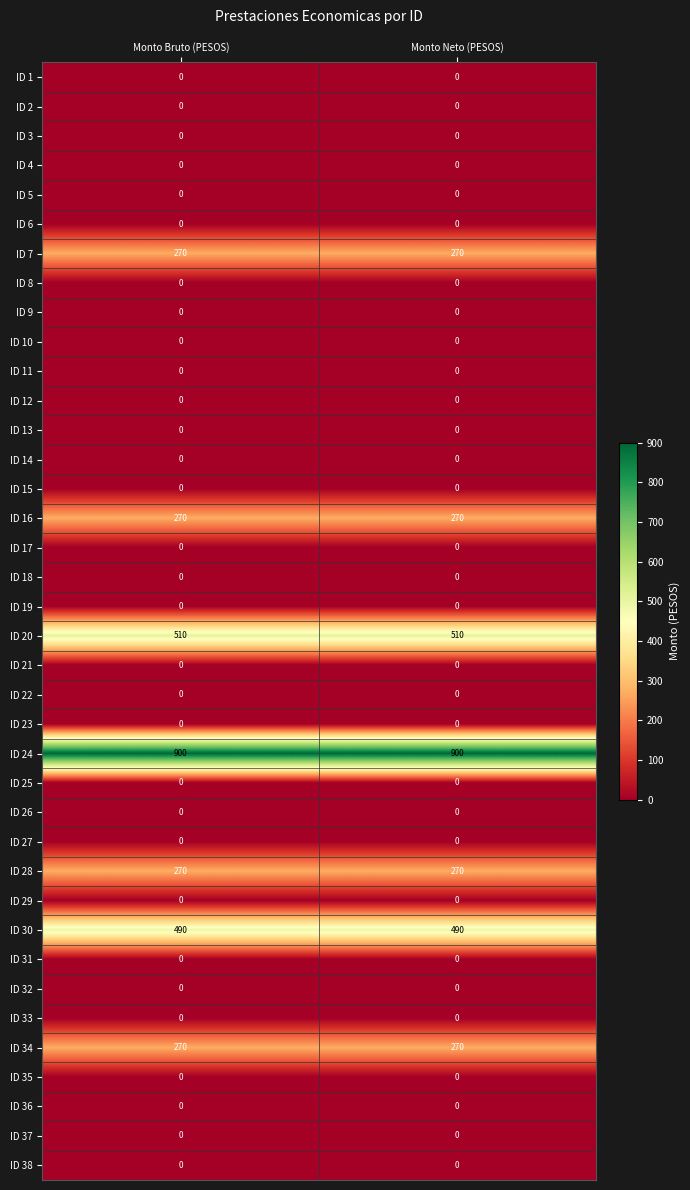

The ID 11 series shows 0 at Monto Bruto (PESOS). True or false?

True